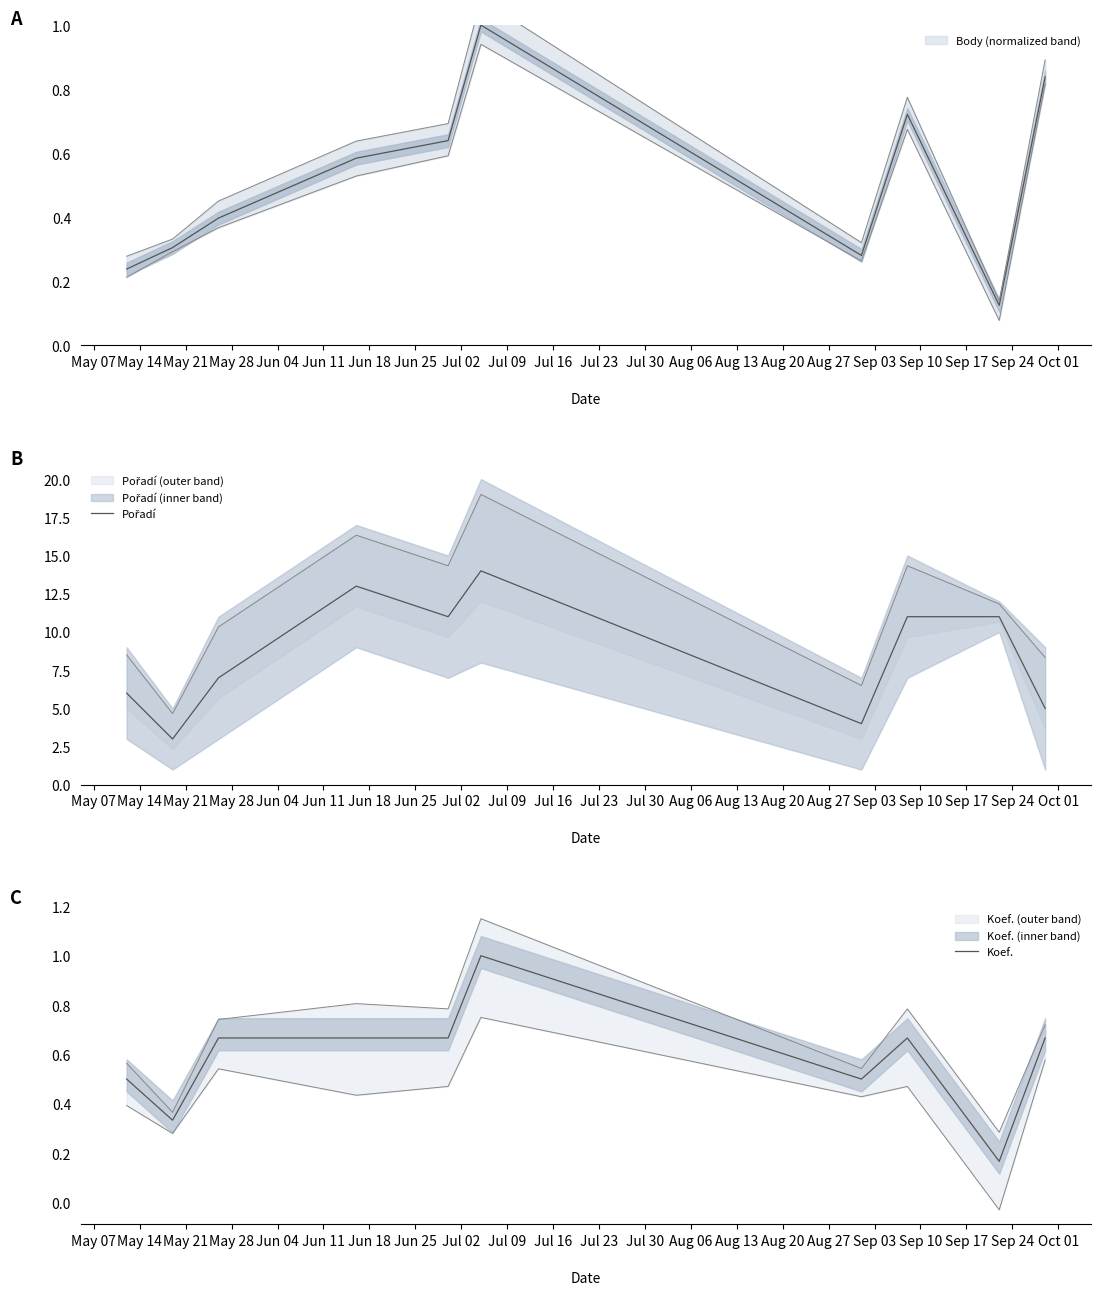

Rank the series by their maximum value, from lowest to highest.

Koef., Pořadí